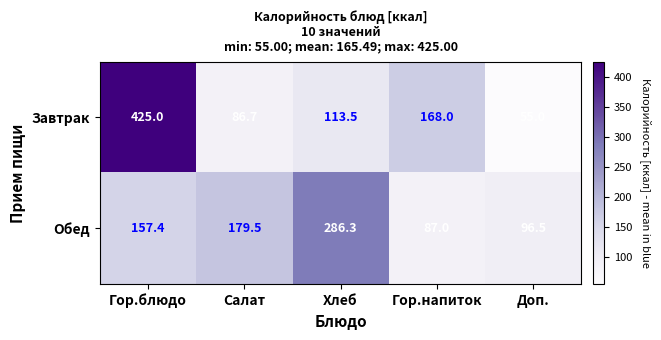

What is the difference between the Завтрак values at Гор.напиток and Хлеб?

54.5